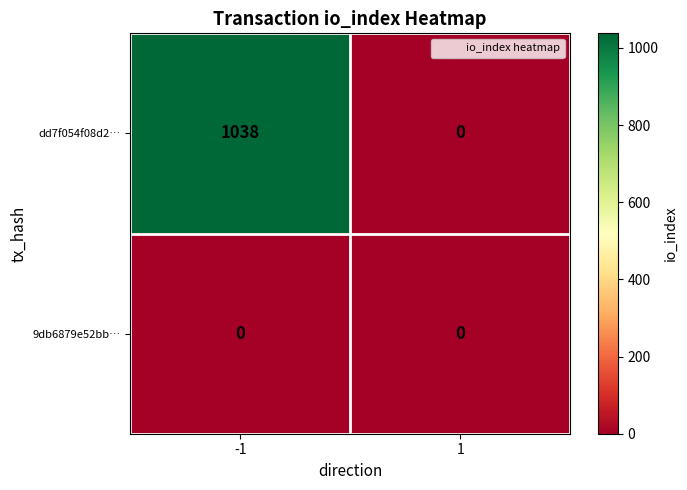

Reading right to left, transcribe all the data shown in this chart.

dd7f054f08d2…: 1=0	-1=1038
9db6879e52bb…: 1=0	-1=0